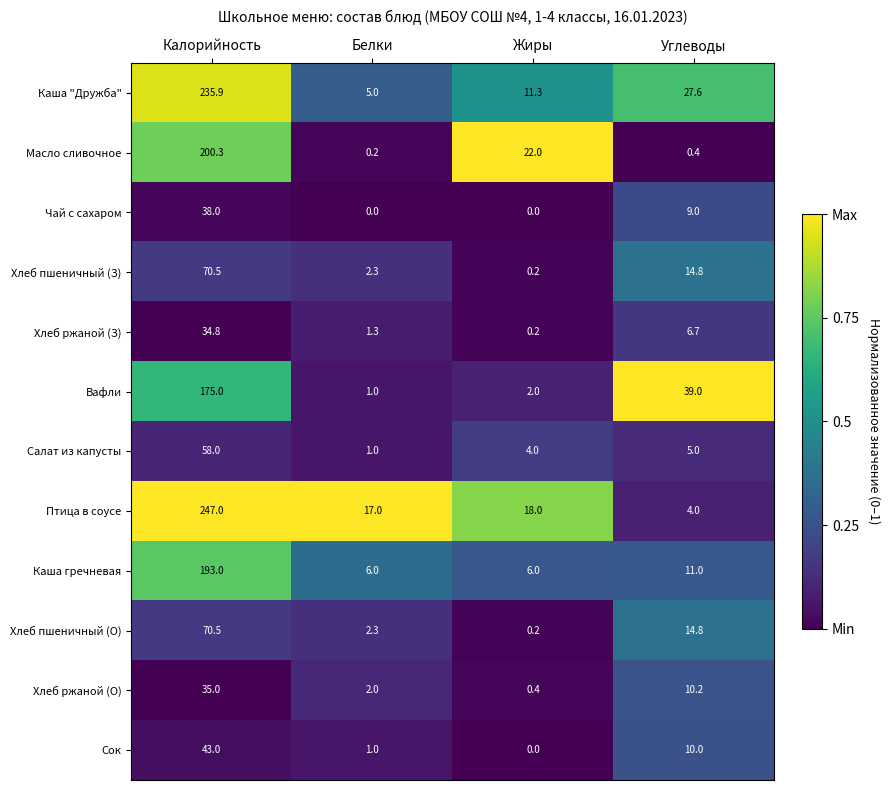

What is the difference between the second highest and minimum values in the Сок series?

10.0